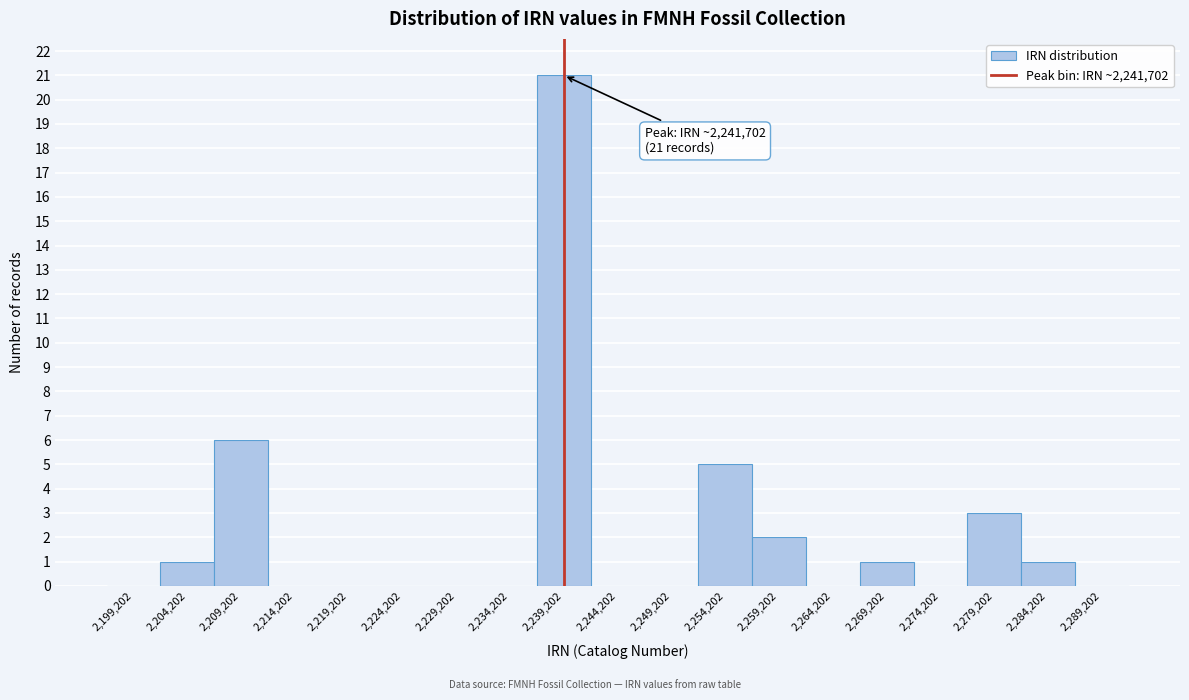

Reading left to right, transcribe all the data shown in this chart.

2,199,202=0	2,204,202=1	2,209,202=6	2,214,202=0	2,219,202=0	2,224,202=0	2,229,202=0	2,234,202=0	2,239,202=21	2,244,202=0	2,249,202=0	2,254,202=5	2,259,202=2	2,264,202=0	2,269,202=1	2,274,202=0	2,279,202=3	2,284,202=1	2,289,202=0